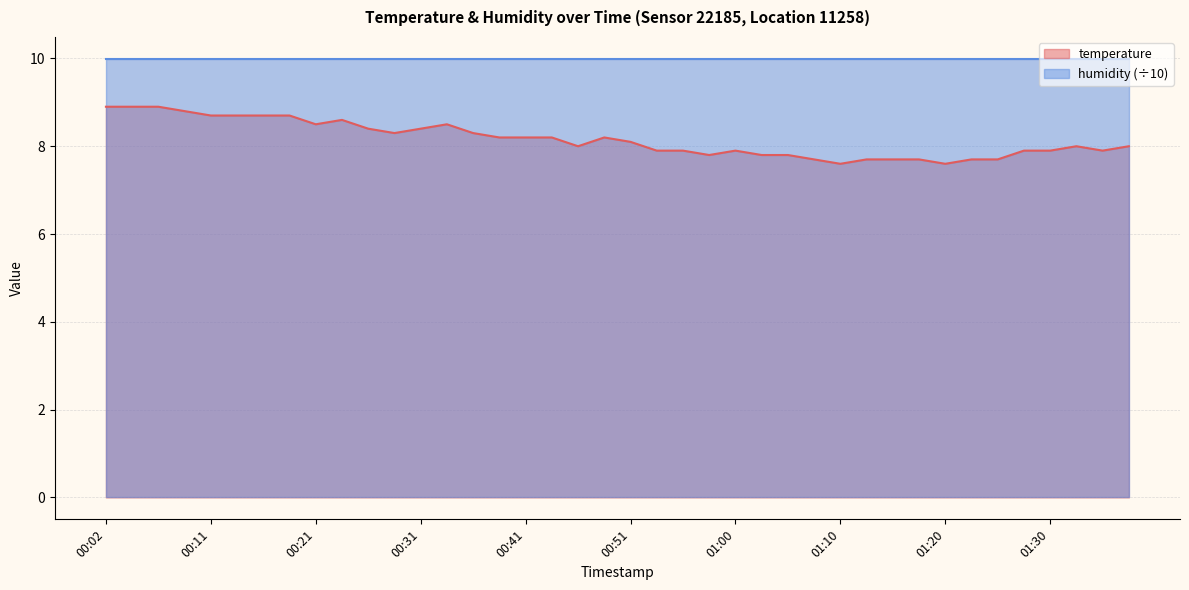

Read the value at 01:05.

7.8